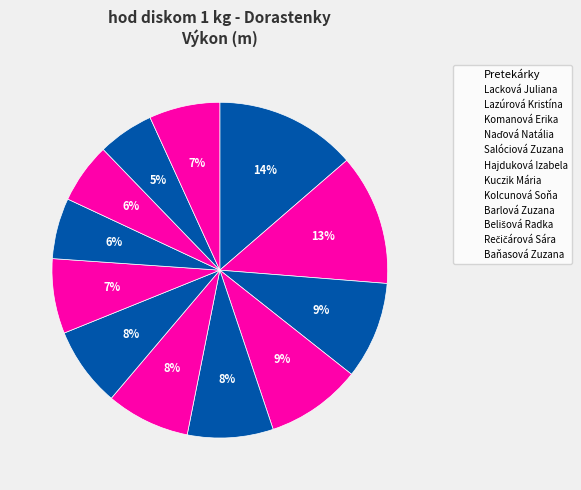

How many slices are in this pie chart?

12